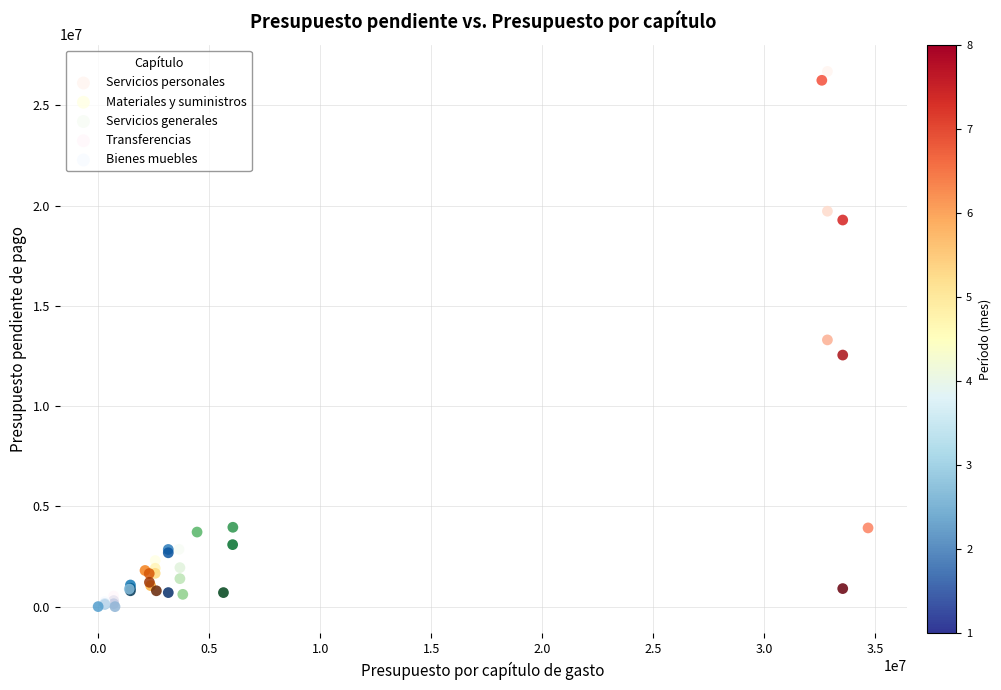

What are all the series names shown in the legend?

Servicios personales, Materiales y suministros, Servicios generales, Transferencias, Bienes muebles